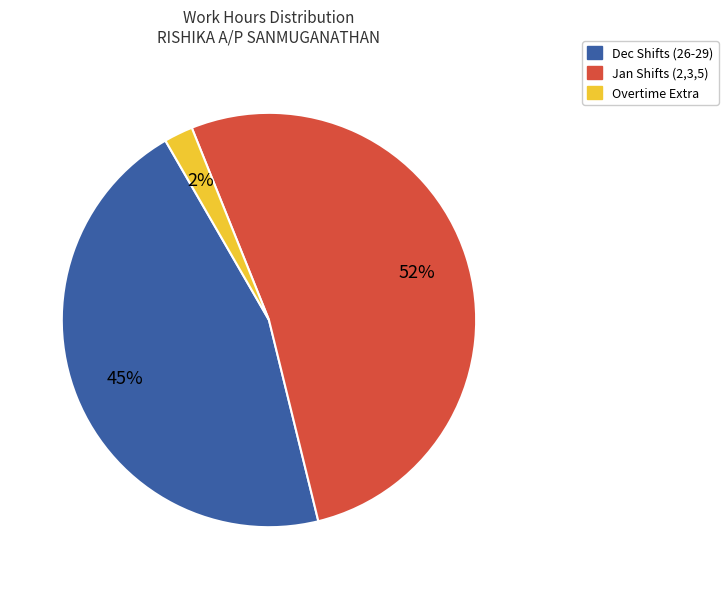

Is there any slice that represents more than half of the pie?

Yes